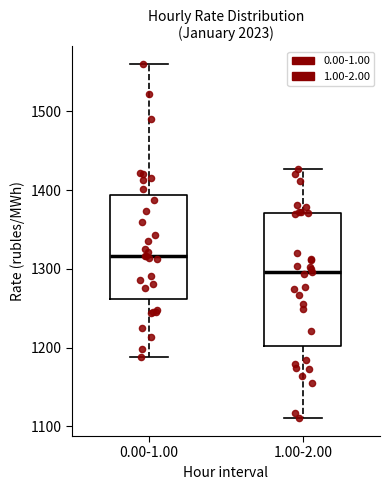

Reading left to right, transcribe this box plot: for each box, give where its median line is, the range the box spans, and where its two whiskers end, as read against the y-axis. The values are not printed on the chart, so give them approximately, as read against the axis.

0.00-1.00: median 1320, box 1260 to 1390, whiskers 1190 to 1560
1.00-2.00: median 1300, box 1200 to 1370, whiskers 1110 to 1430